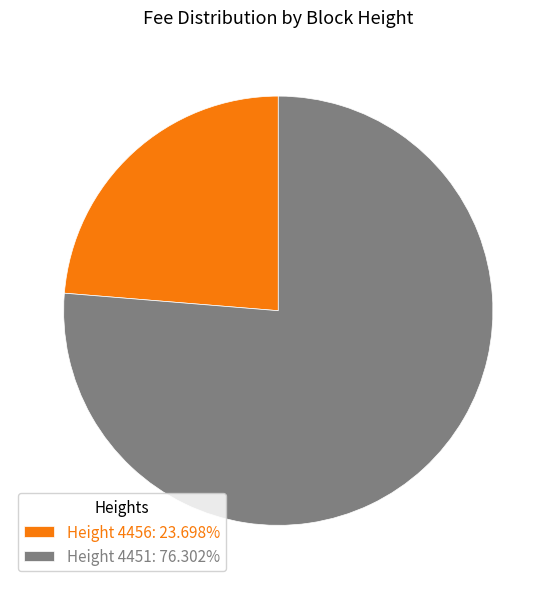

Do Height 4456: 23.698% and Height 4451: 76.302% together represent more than half of the pie?

Yes